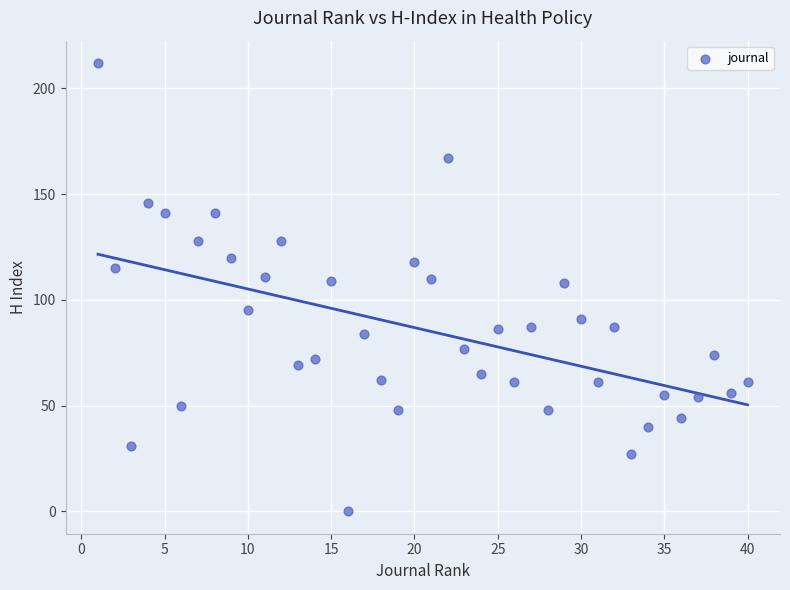

What is the range of Y values (max minus min)?

212